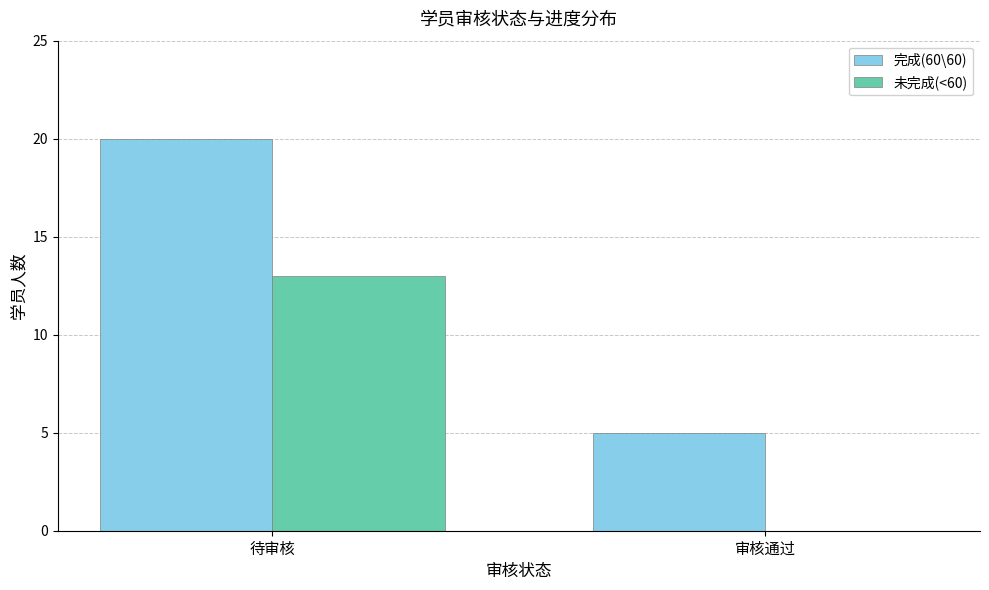

Reading left to right, transcribe all the data shown in this chart.

完成(60\60): 20	5
未完成(<60): 13	0